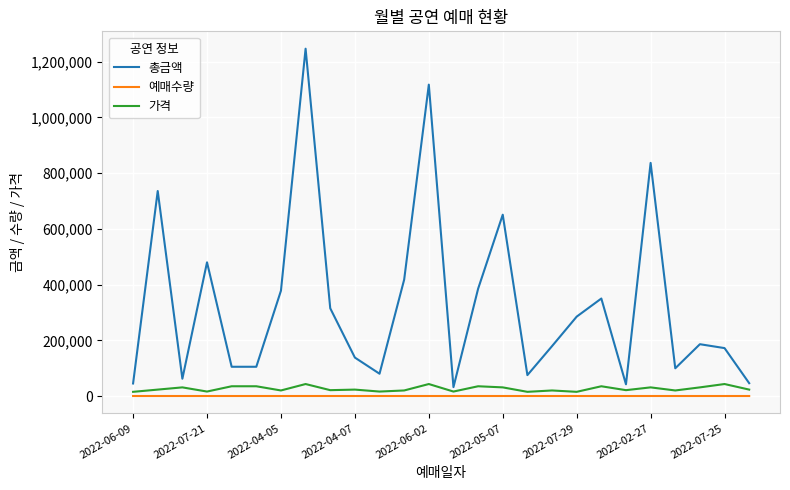

Which series has the widest spread of values?

총금액